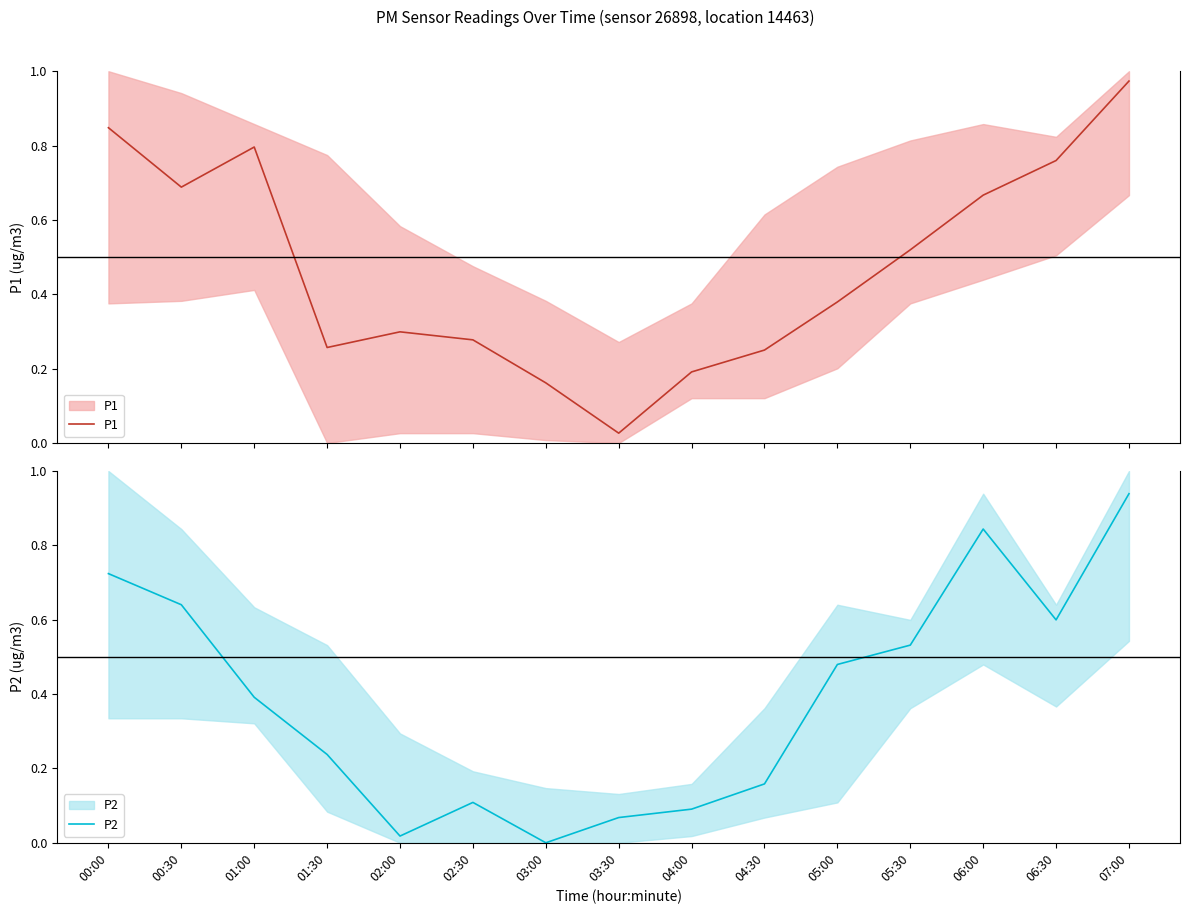

At how many categories does at least one series exceed 0?

15